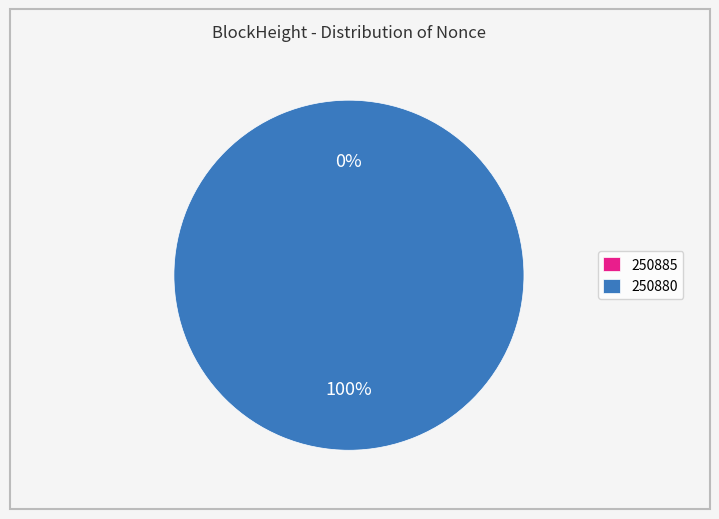

True or false: 250885 accounts for 0% of the total.

True